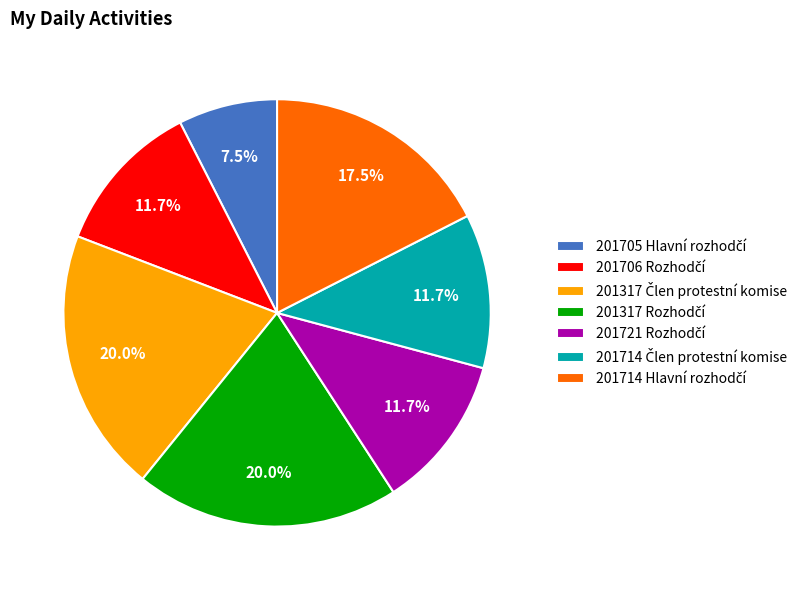

Is there a majority slice in this chart?

No